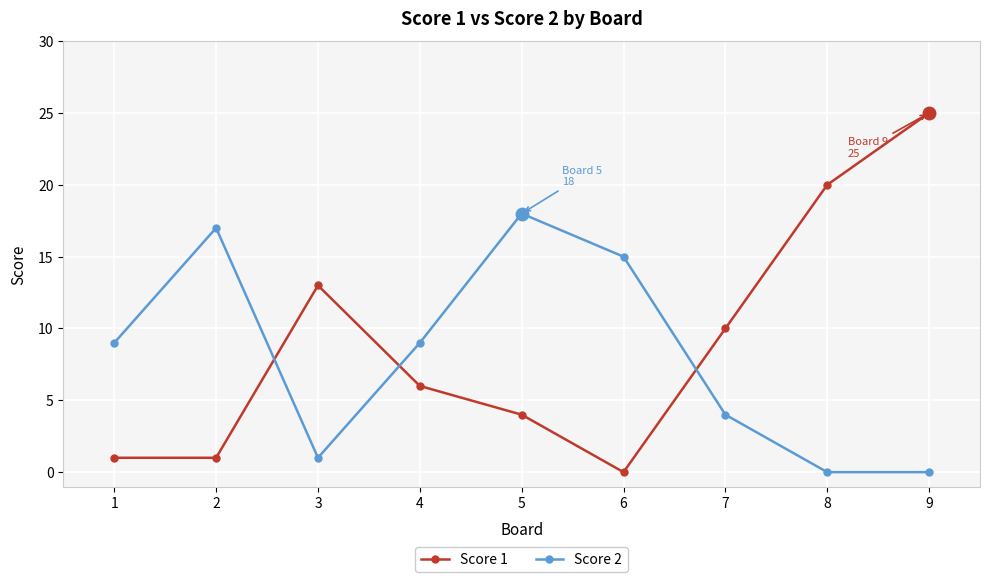

What is the difference between the Score 2 values at 3 and 5?

17